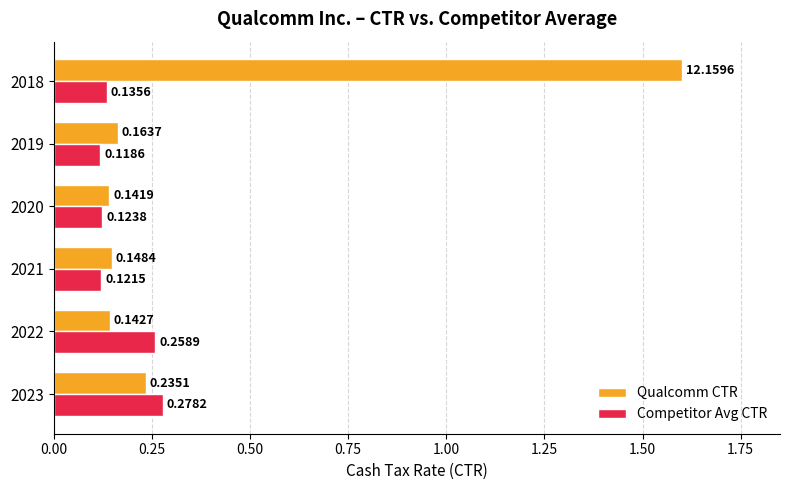

What is the greatest value displayed?

1.6